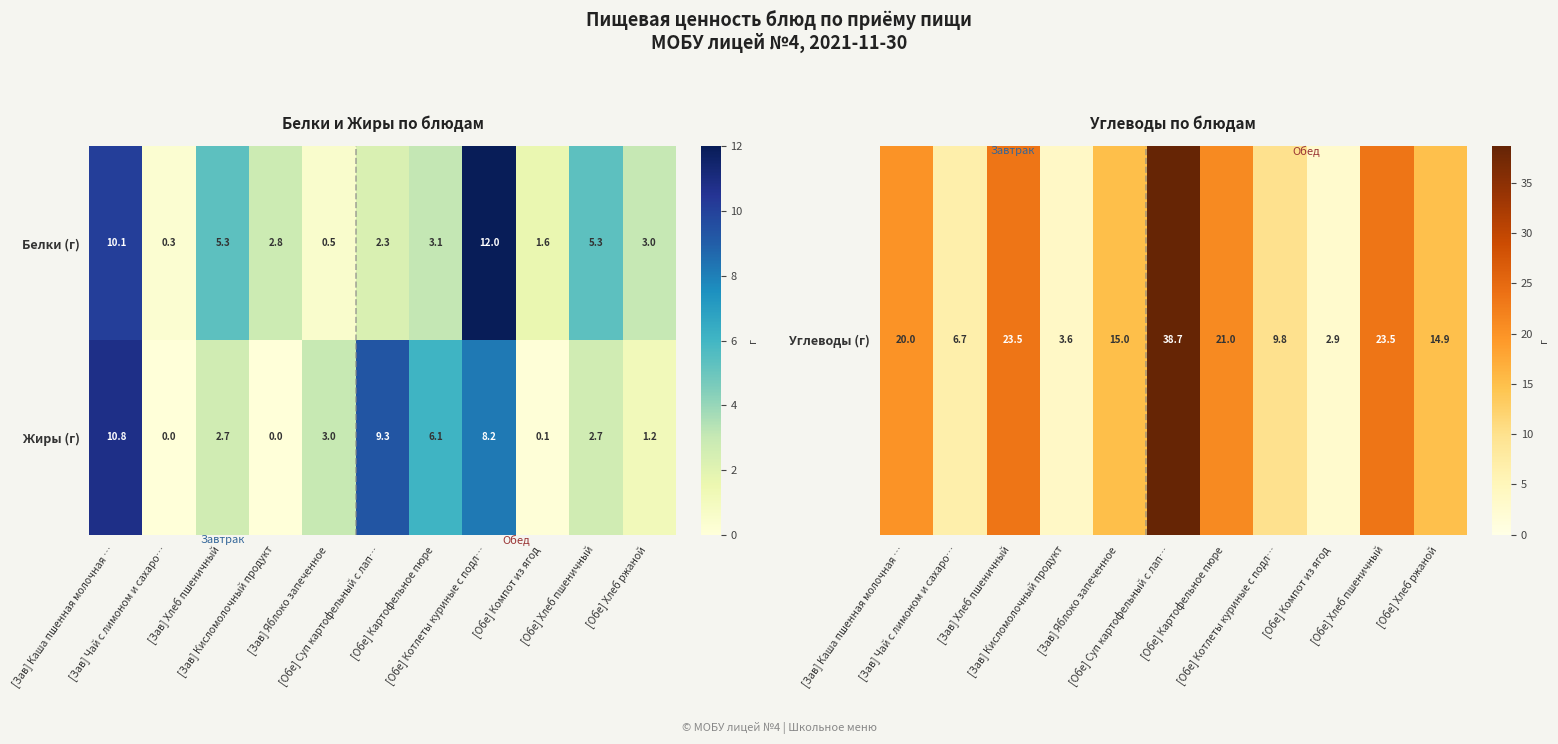

What is the difference between the second highest and second lowest values in the Белки (г) series?

9.6